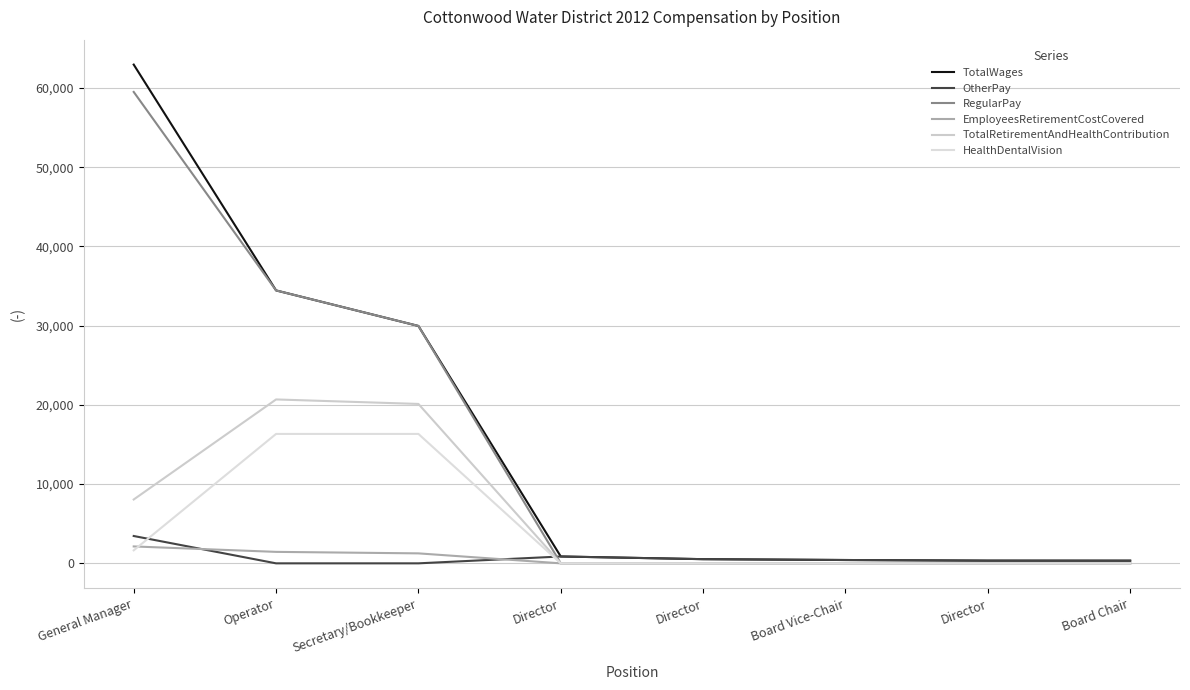

What is the difference between the second highest and minimum values in the OtherPay series?

865